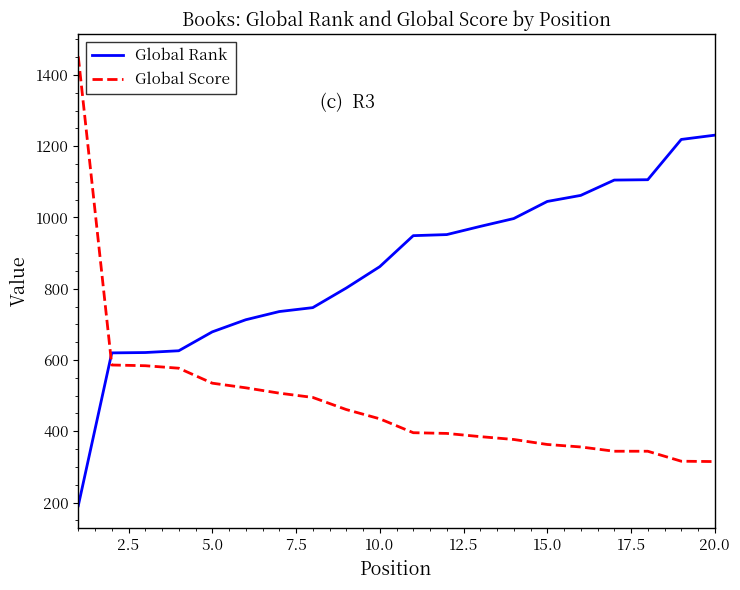

What is the maximum value for Global Score?

1452